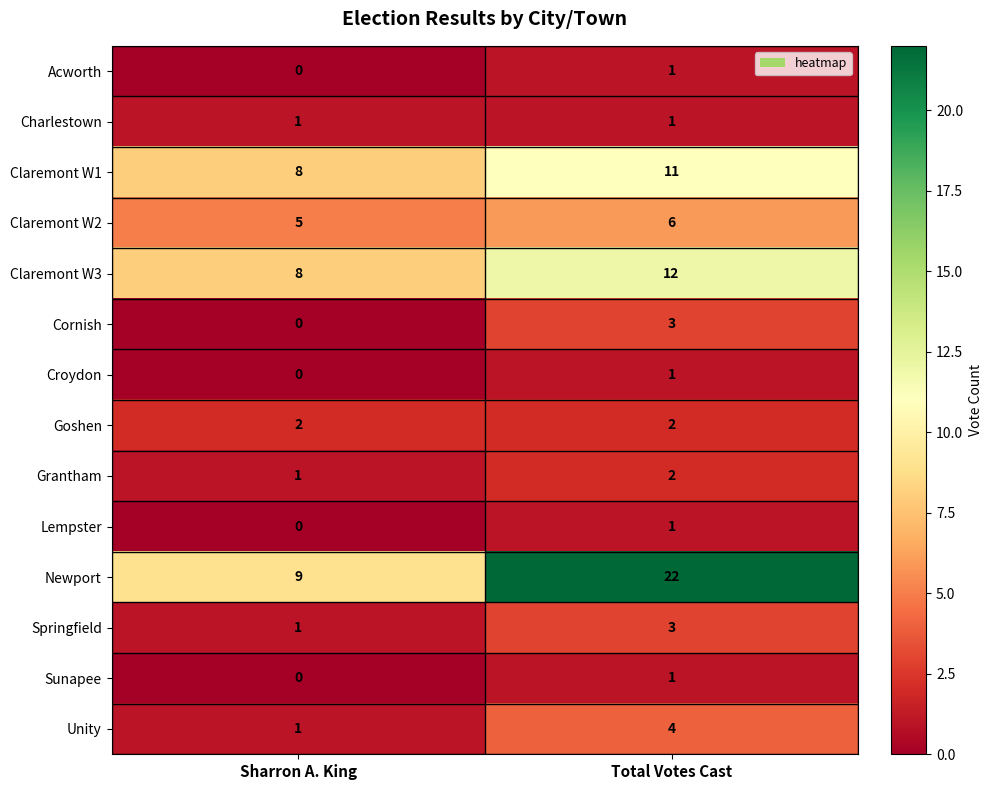

Which label corresponds to the smallest value in the chart?

Sharron A. King